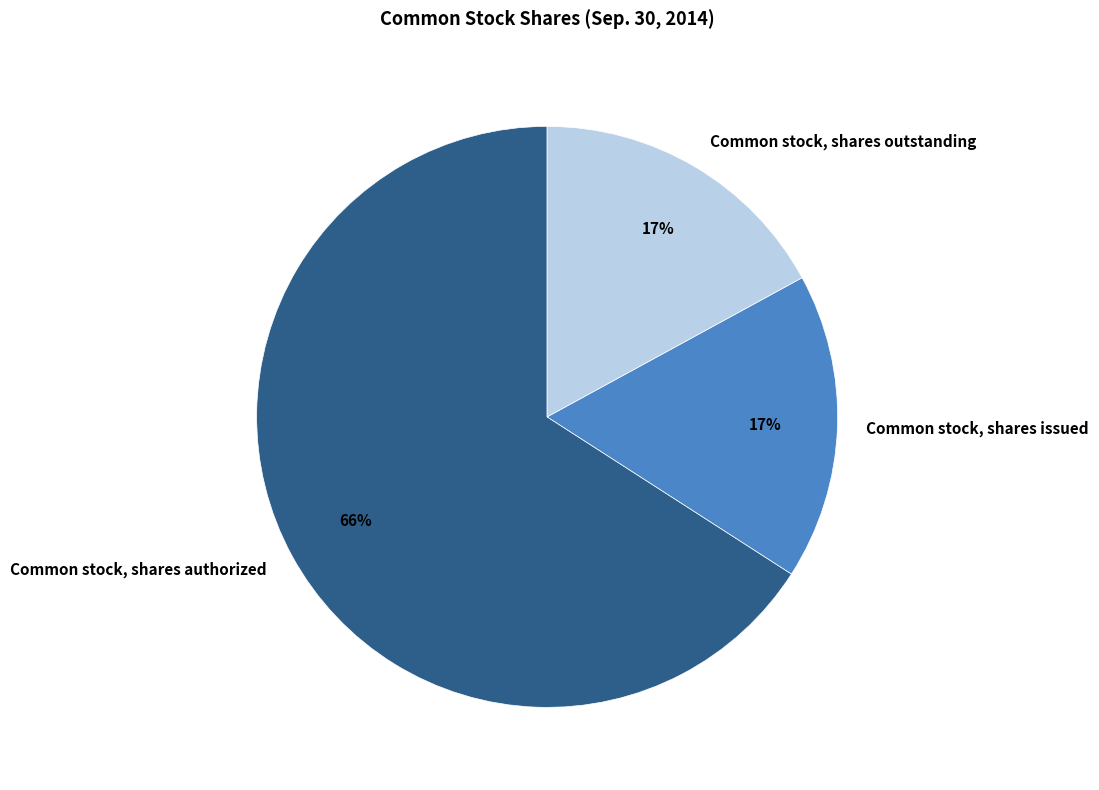

To the nearest percent, what is the combined percentage of Common stock, shares issued and Common stock, shares authorized?

83%